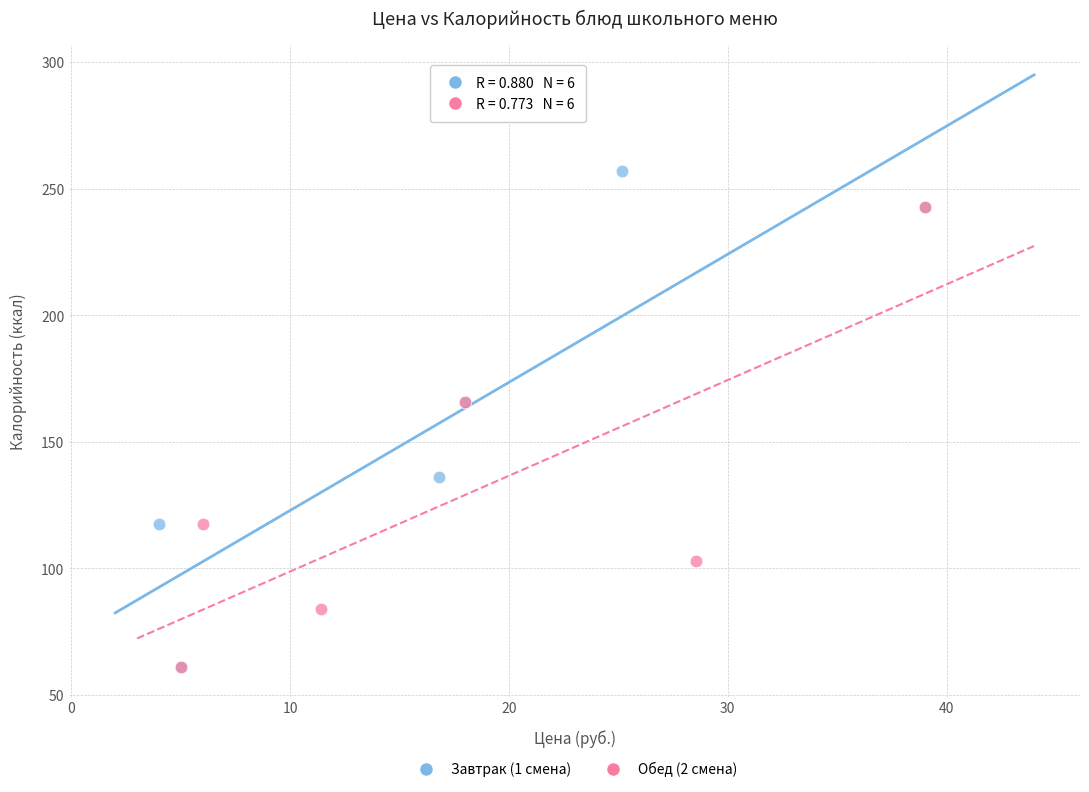

Which series contains the highest Y value?

Завтрак (1 смена)